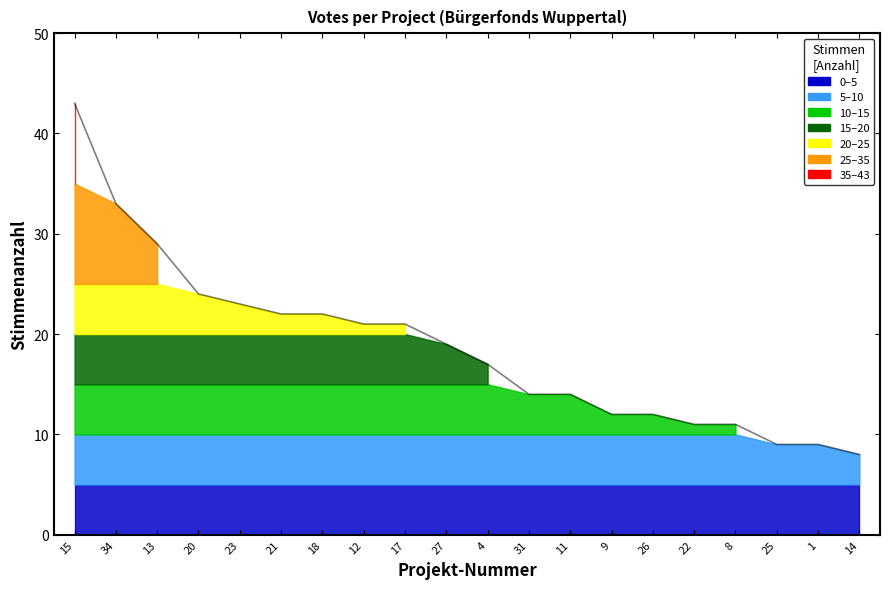

At which category does the chart reach its peak across all series?

15